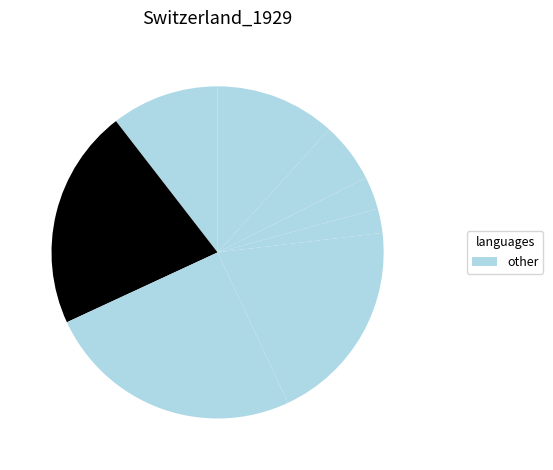

To the nearest percent, what is the difference between the largest and smallest slice percentages?

23%